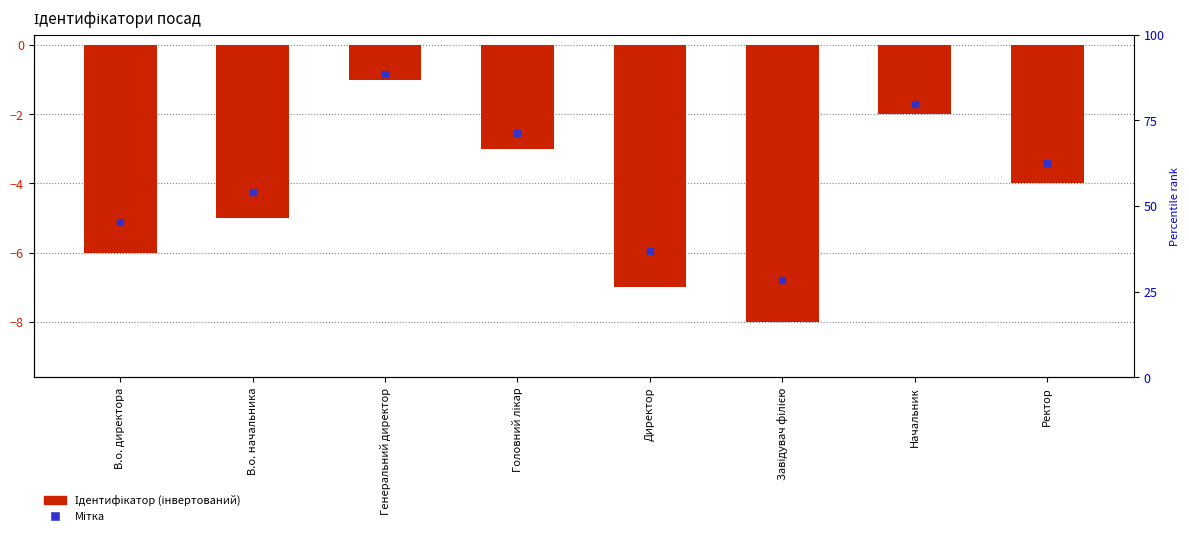

Are the bars grouped side by side (vs. stacked)?

No